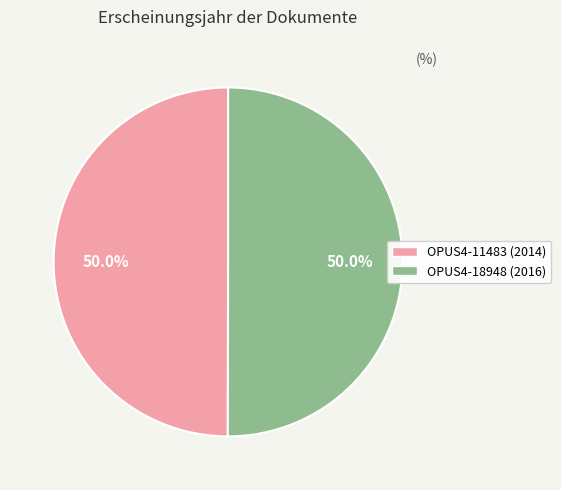

Is it true that OPUS4-18948 (2016) is 61% of the pie?

False